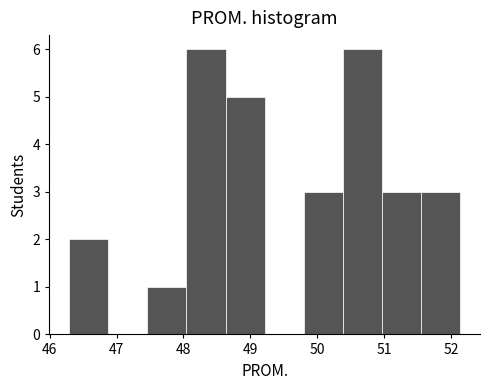

Reading left to right, transcribe this chart: for each bar, give the range it covers on the x-axis and its height. Neither the bar edges nor the heights are printed on the chart, so give them approximately, as read against the axes.

46.3 to 46.9: 2
46.9 to 47.5: 0
47.5 to 48.0: 1
48.0 to 48.6: 6
48.6 to 49.2: 5
49.2 to 49.8: 0
49.8 to 50.4: 3
50.4 to 51.0: 6
51.0 to 51.6: 3
51.6 to 52.1: 3